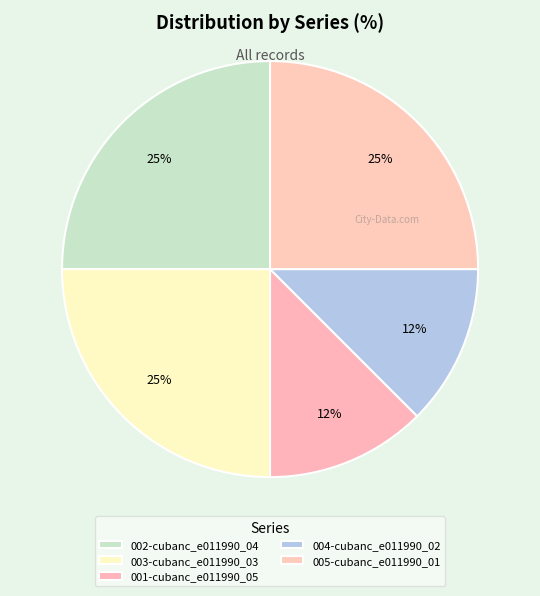

Which category has the biggest portion of the pie?

002-cubanc_e011990_04